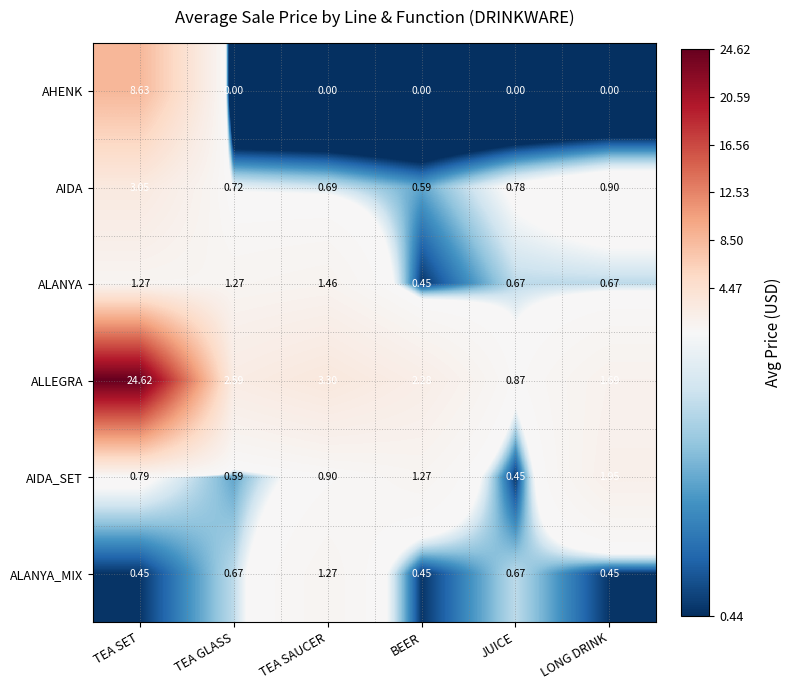

What is the total value across all series at TEA SAUCER?

7.6